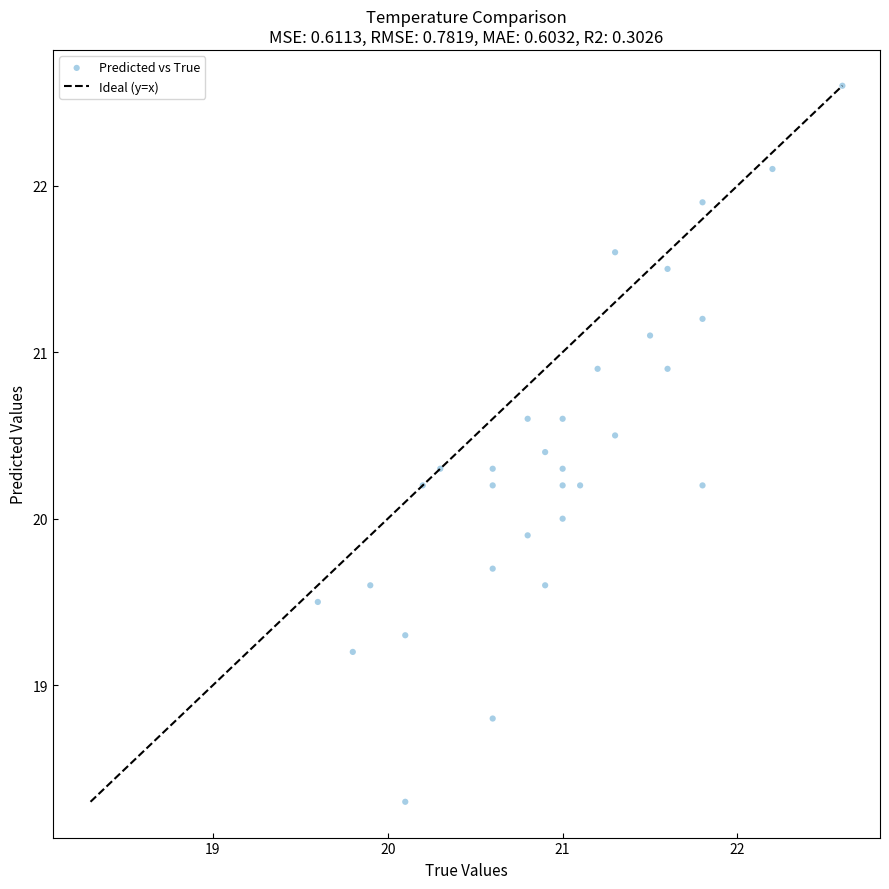

What is the range of X values (max minus min)?

3.0